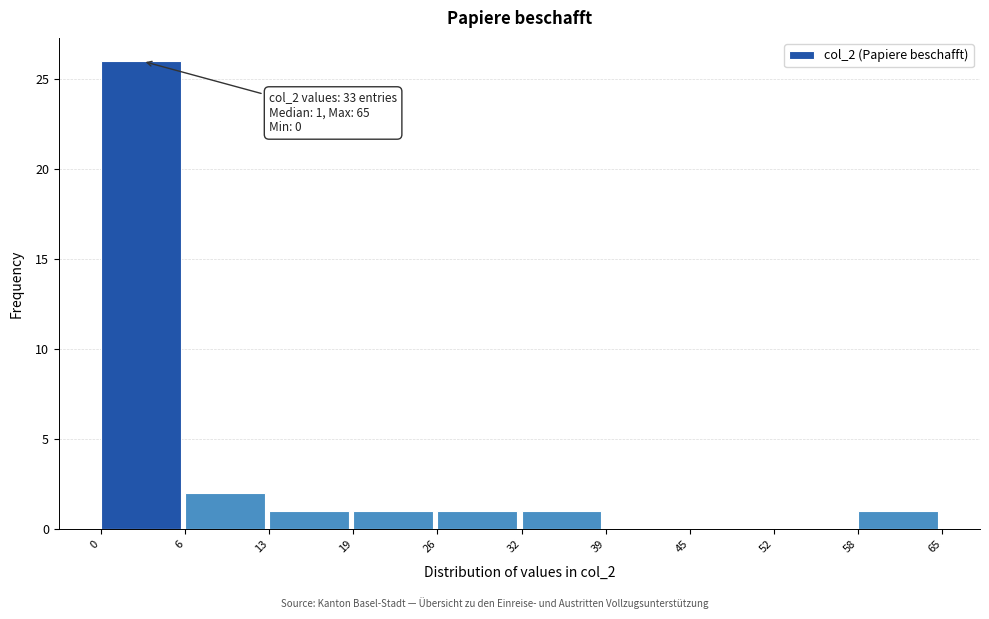

Over which range of the x-axis is the bar tallest?

0 to 6